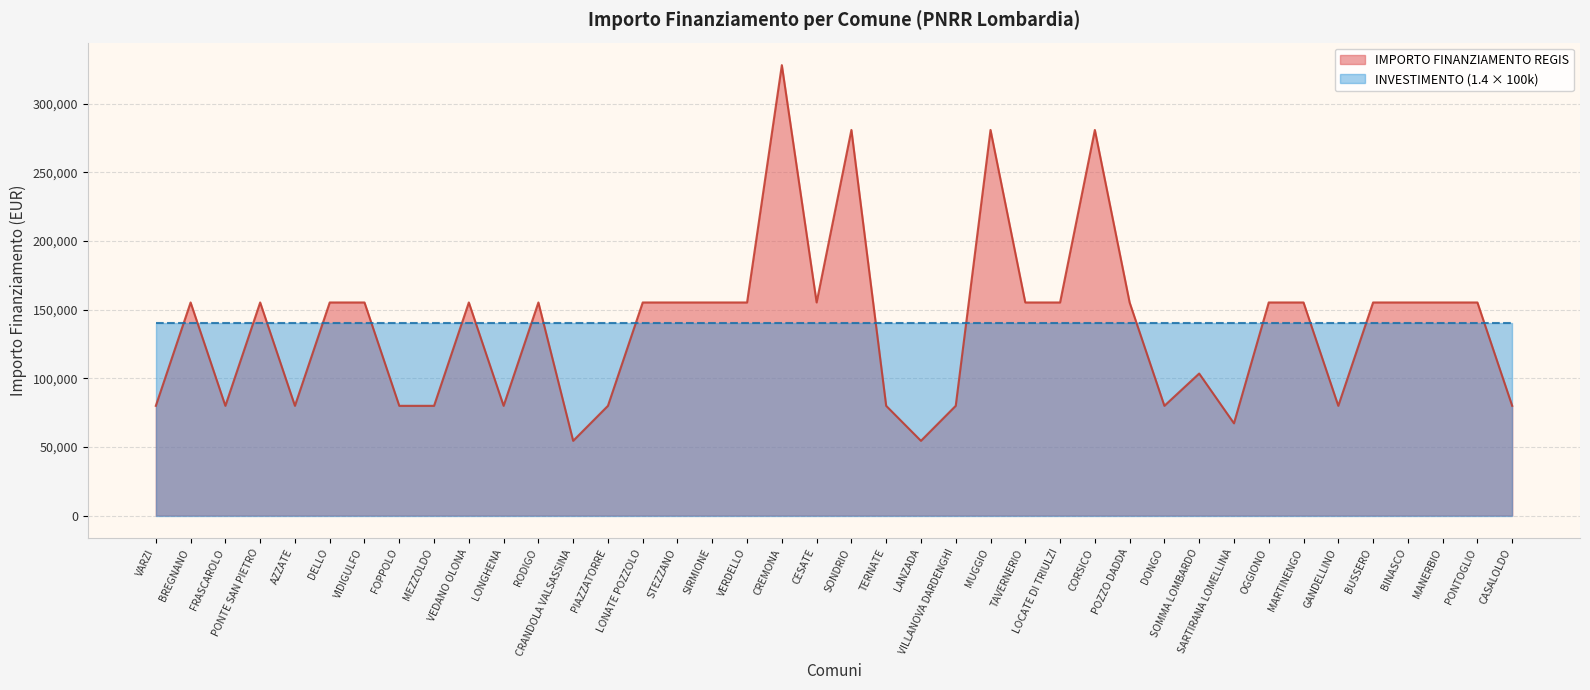

Where is the first local maximum?

BREGNANO